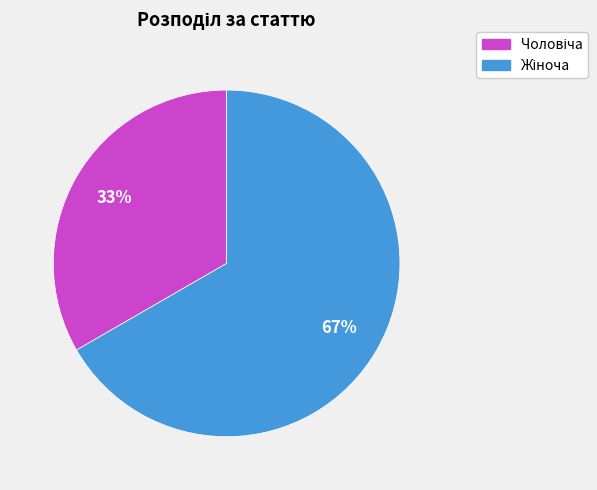

To the nearest percent, what is the average slice percentage?

50%